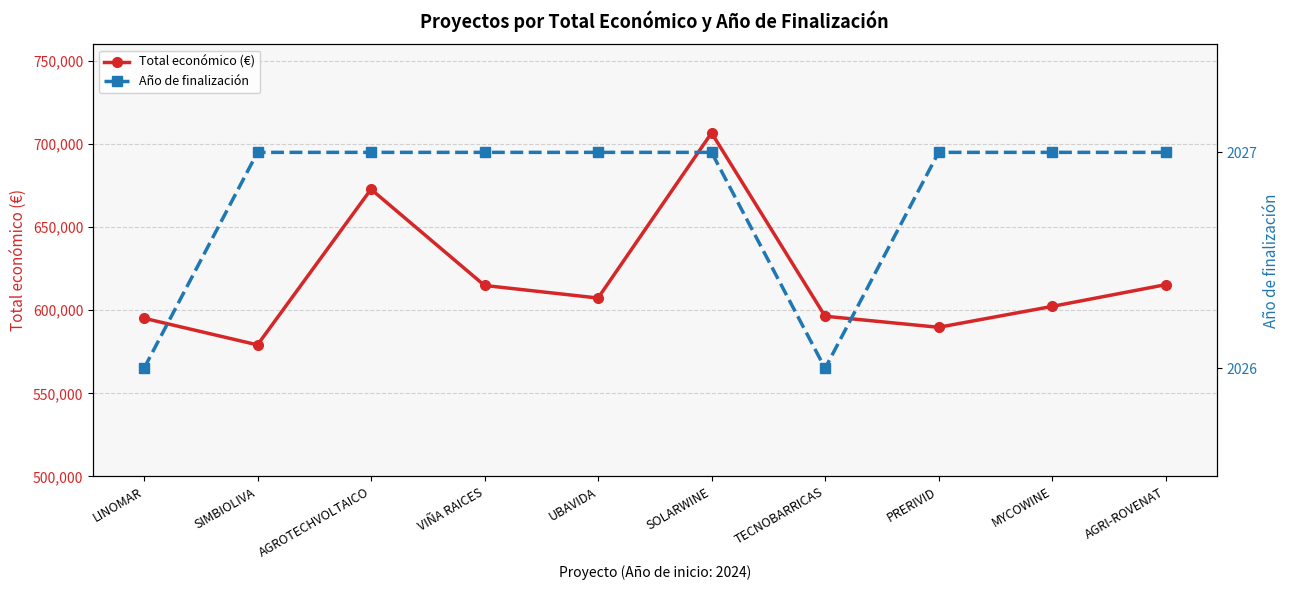

What is the maximum value shown in the chart?

706697.0